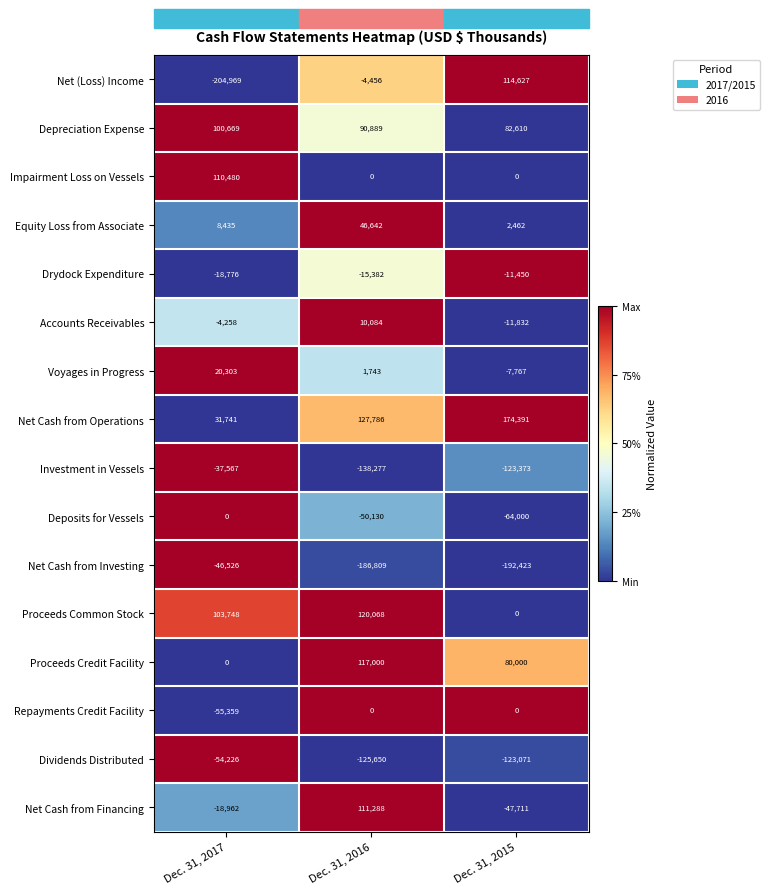

Which series has the largest total across all categories?

Net Cash from Operations